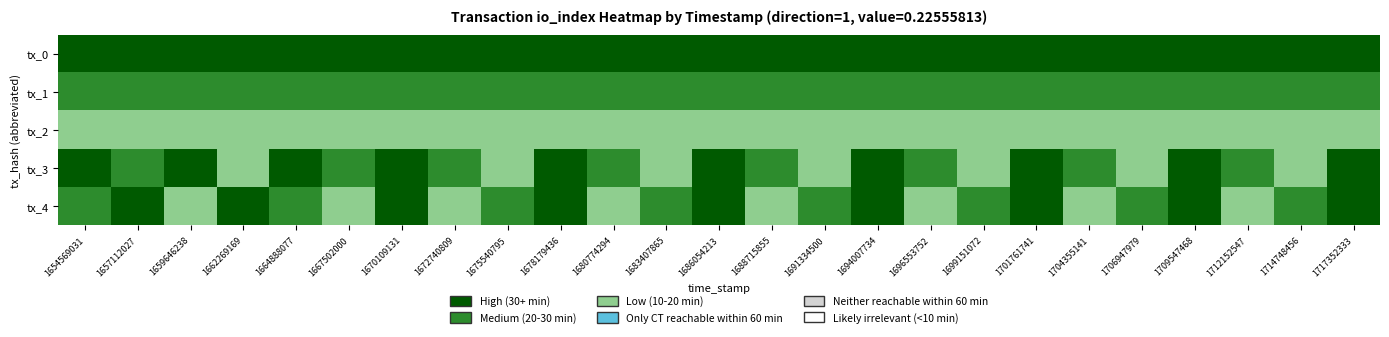

List the series in order of their peak value, lowest first.

tx_0, tx_1, tx_2, tx_3, tx_4